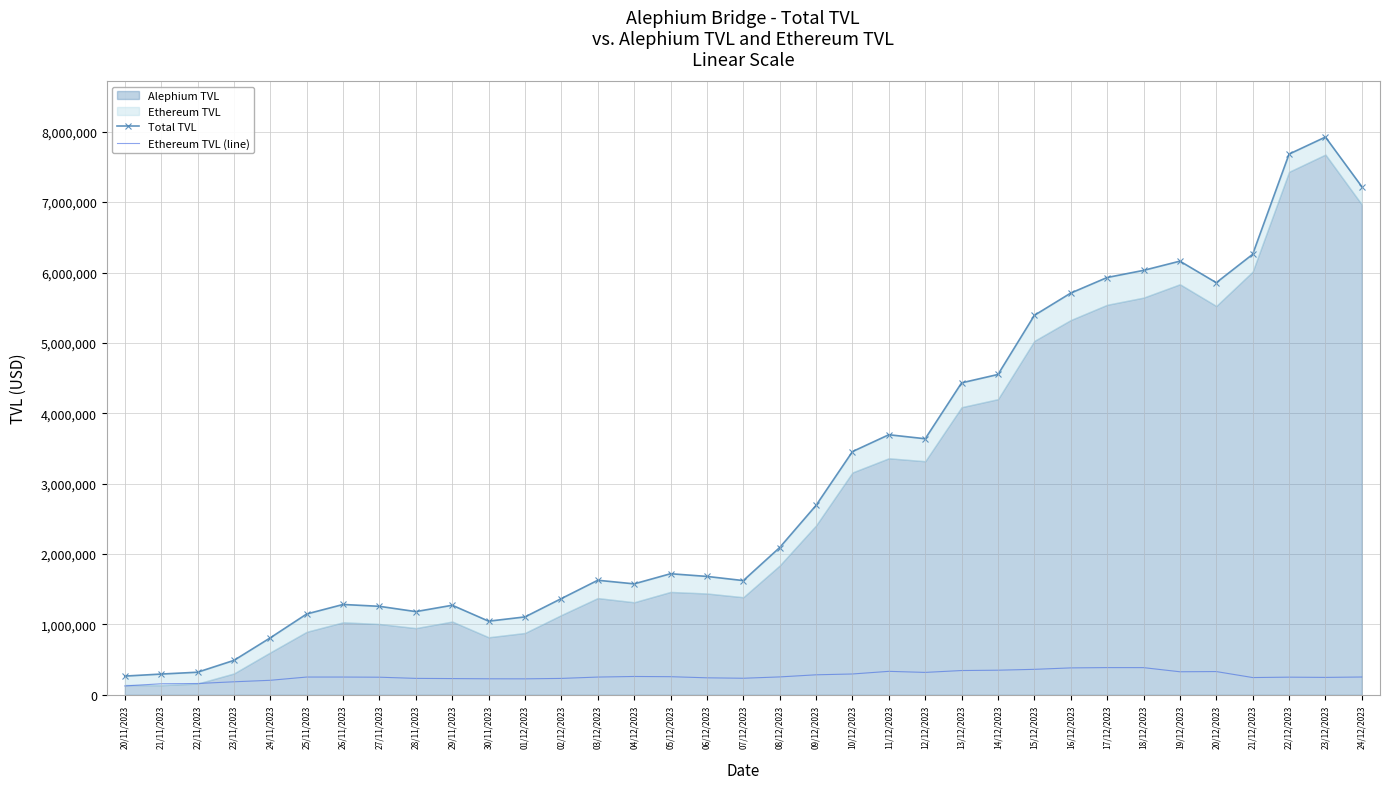

The value of Ethereum TVL (line) at 23/12/2023 is 248532.9. True or false?

True